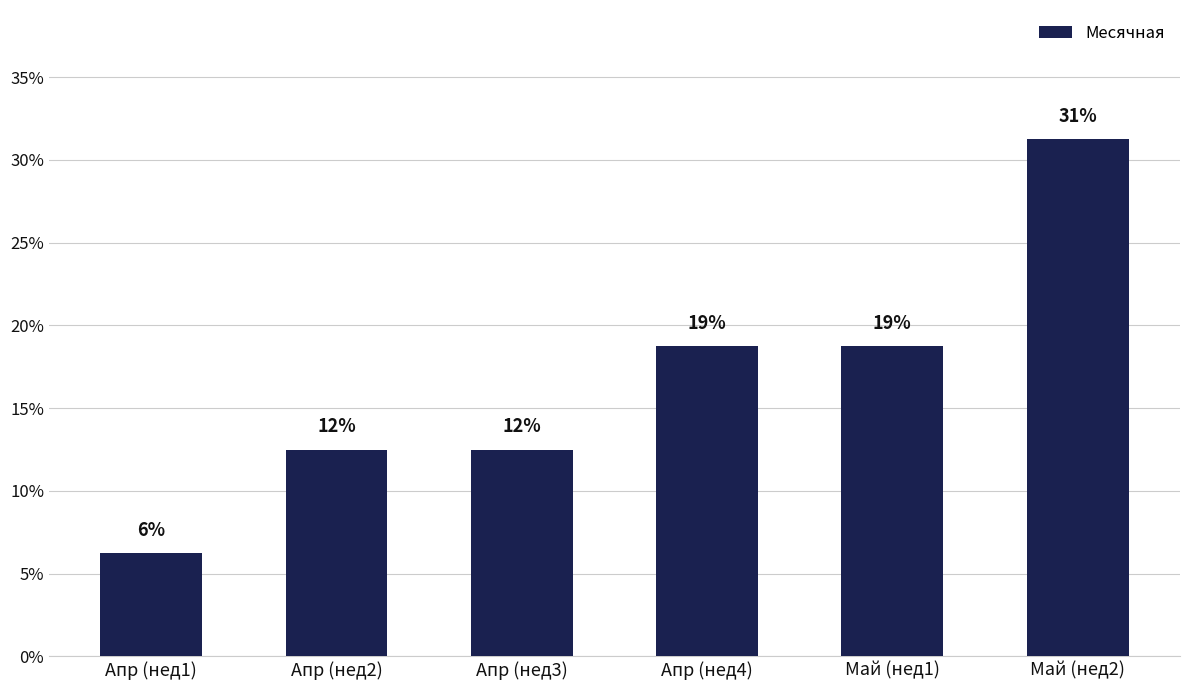

Which has a higher value, Апр (нед4) or Апр (нед2)?

Апр (нед4)